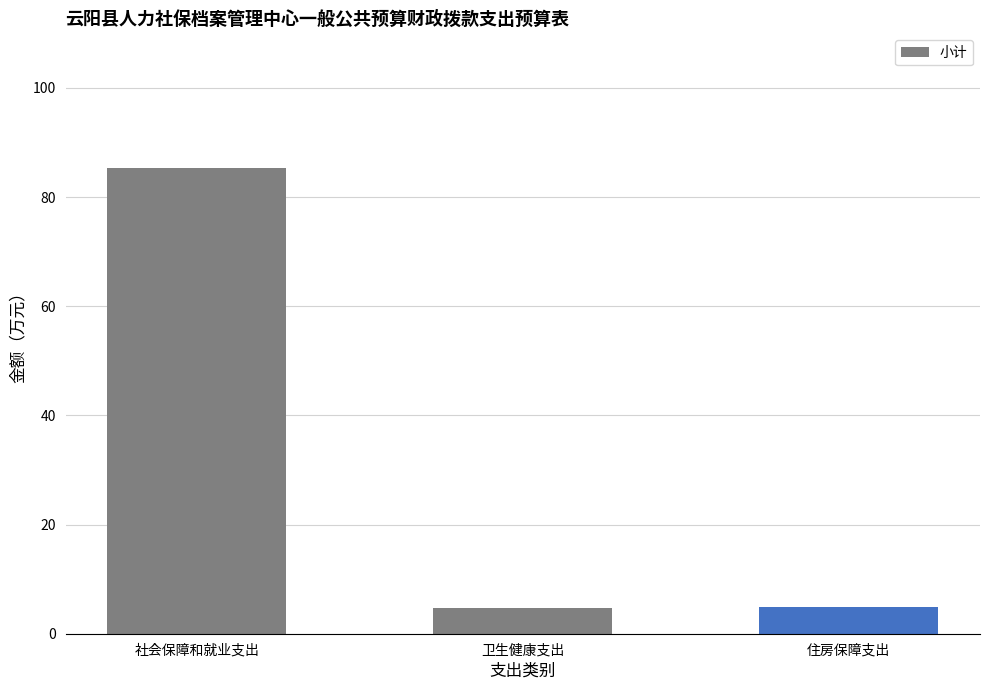

Reading left to right, what are all the values shown in this chart?

85.3	4.8	4.8